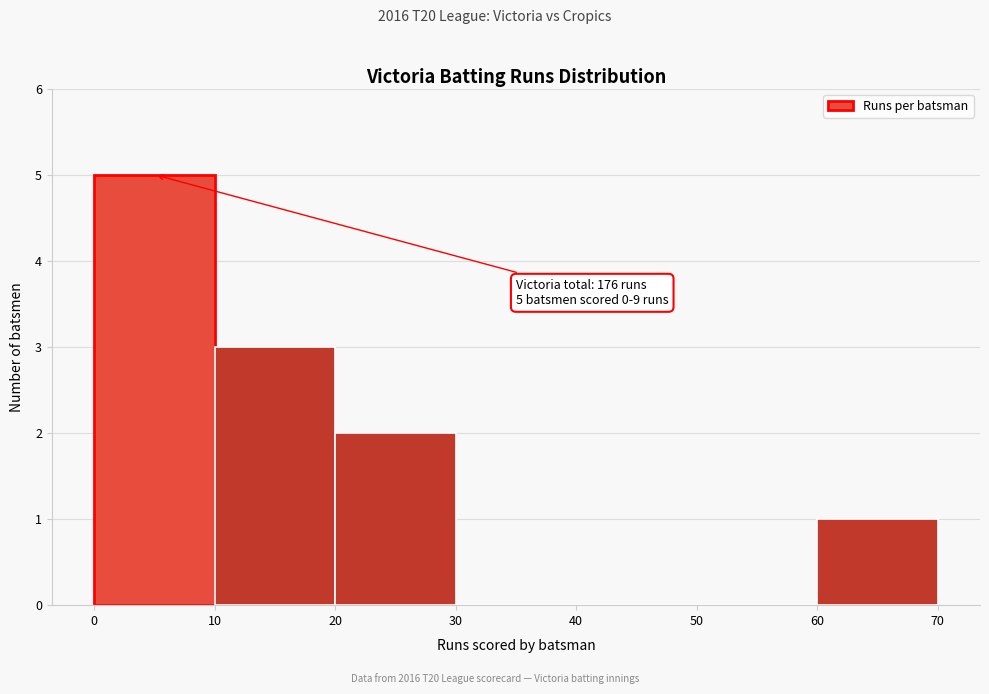

Which range on the x-axis has the tallest bar?

0 to 10